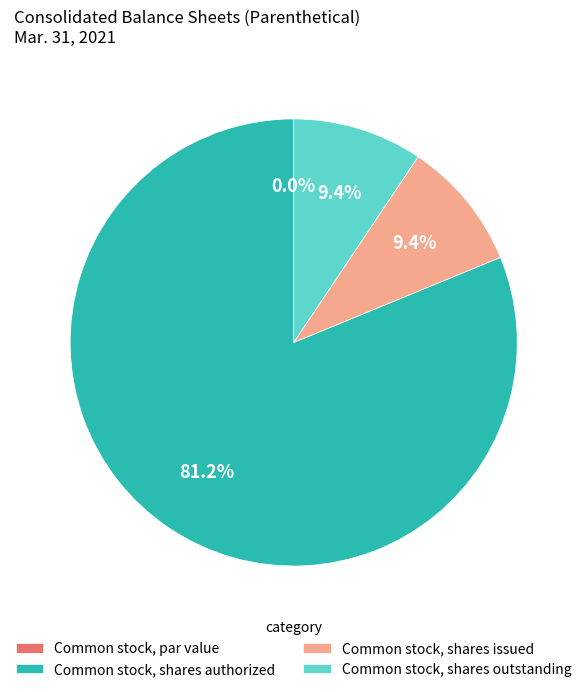

Is it true that Common stock, par value (in dollars per share) is 6% of the pie?

False